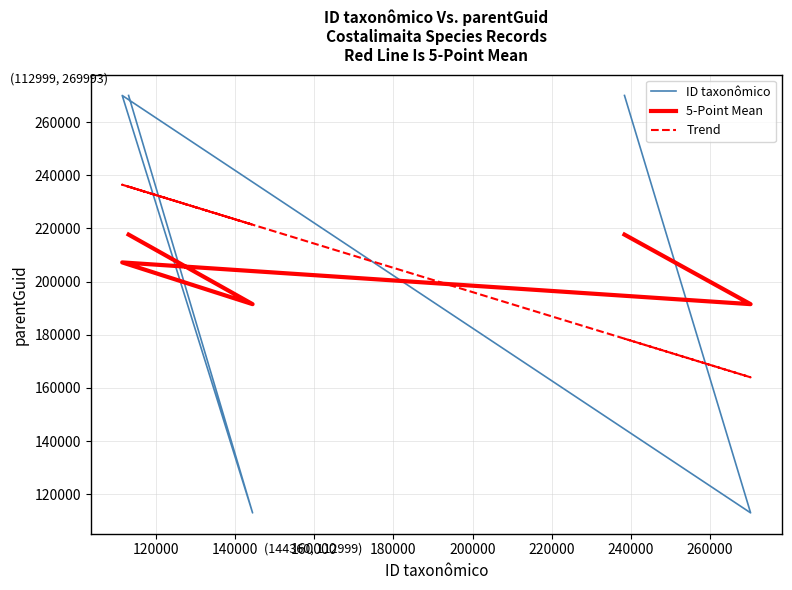

What is the value of the 5-Point Mean point at the 4th from the left?

191496.0